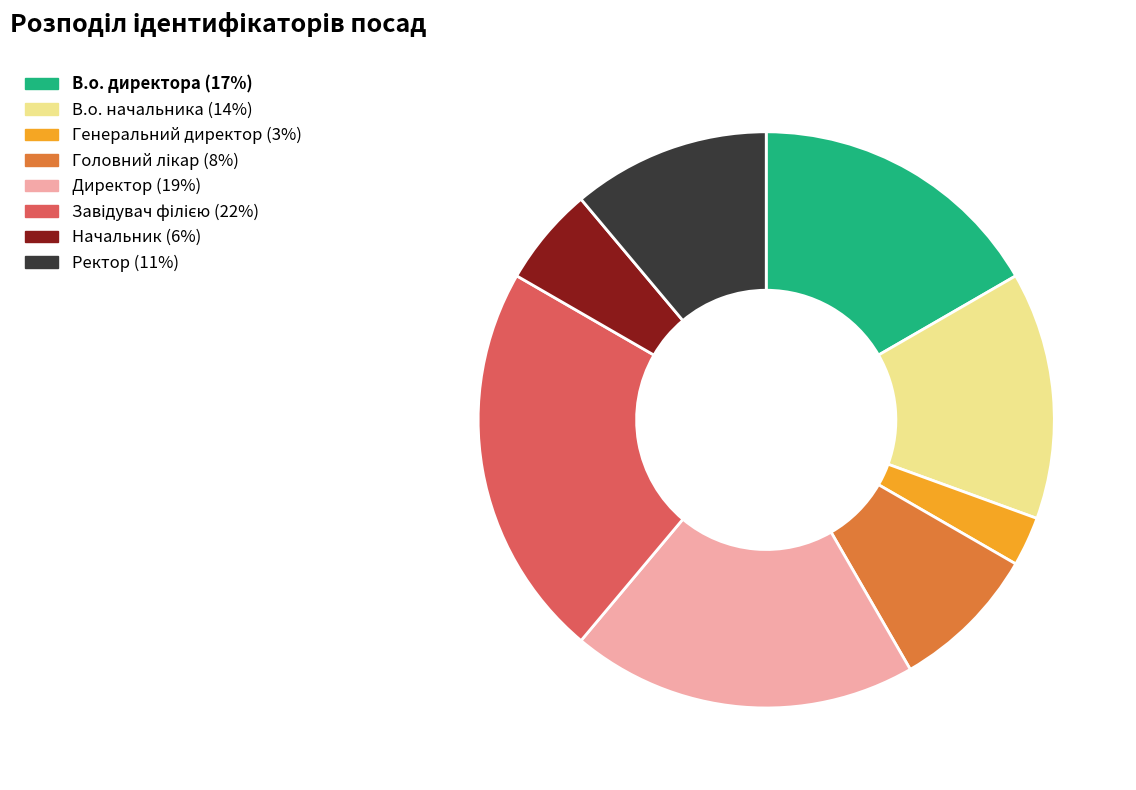

The Ректор slice represents 23% of the pie. True or false?

False